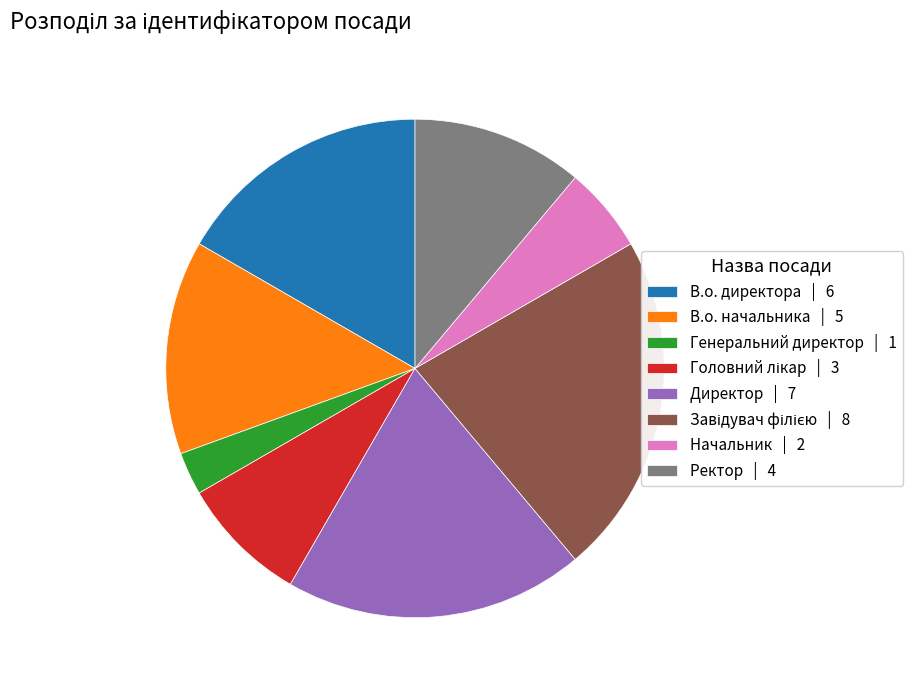

Count the number of slices in the pie.

8